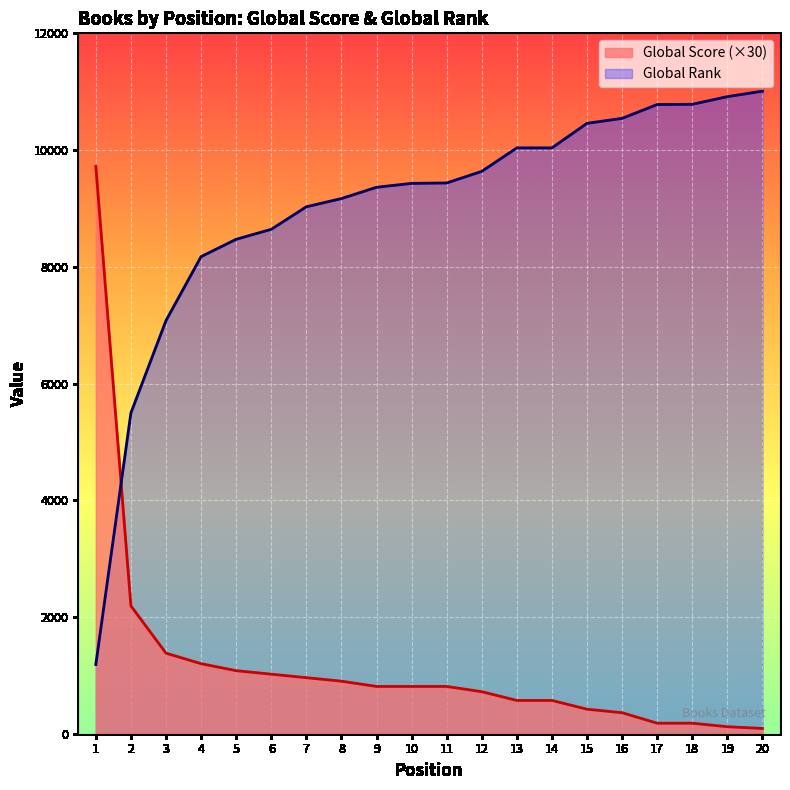

Which category has the highest value across all series?

20